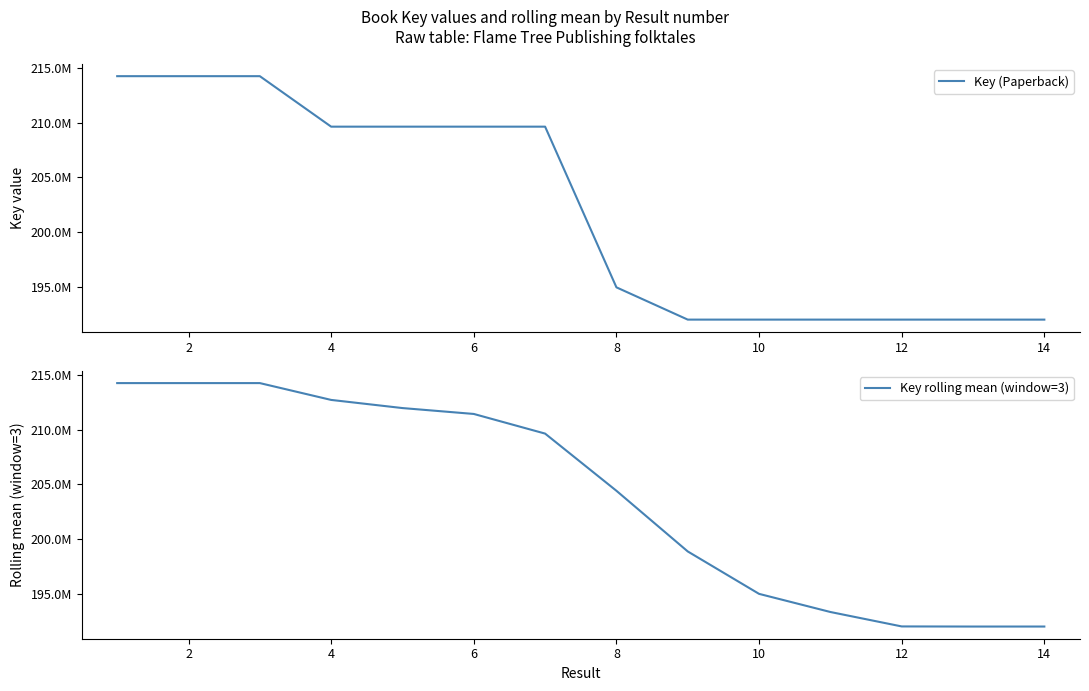

At how many categories does at least one series exceed 211948334?

5